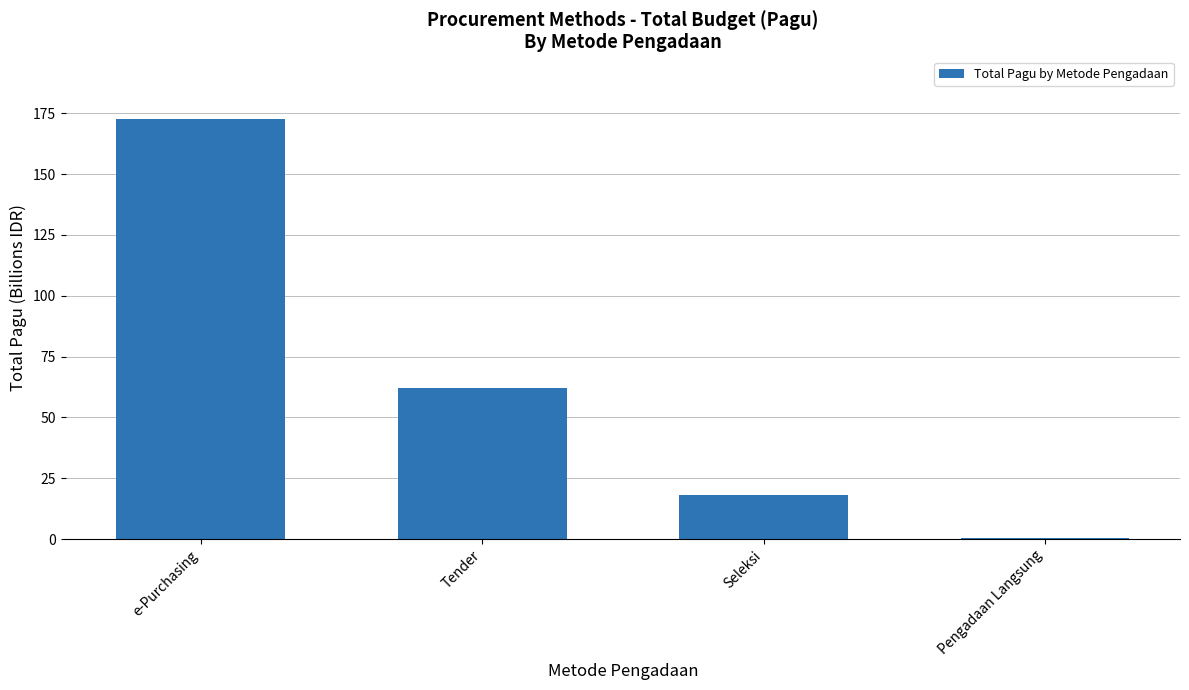

The value at Seleksi is 30.6. True or false?

False